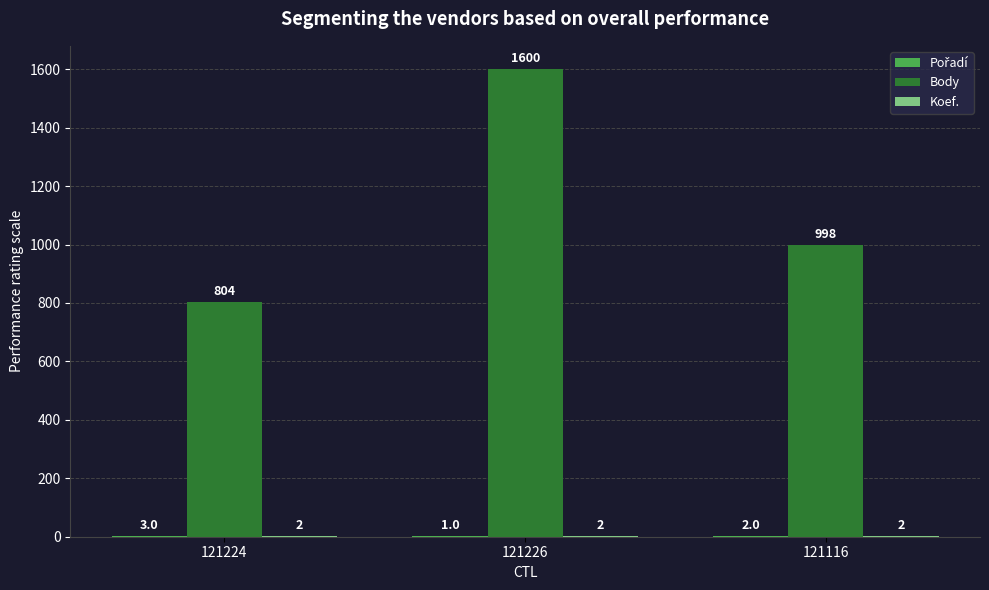

Count the Body values in the range 804 to 1600.

3